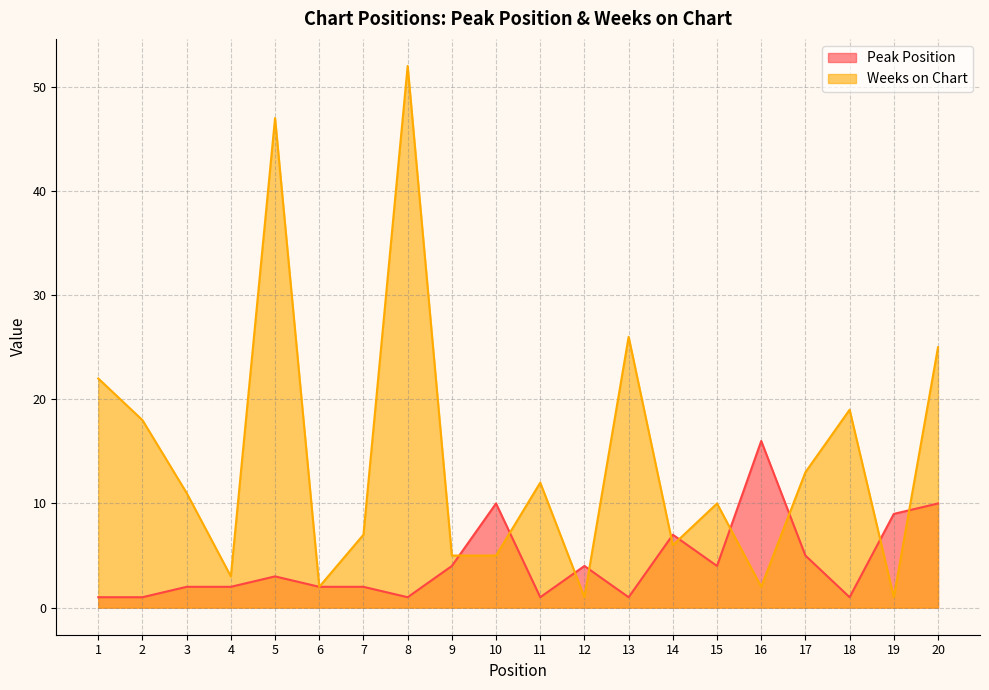

The value of Weeks on Chart at 18 is 13. True or false?

False